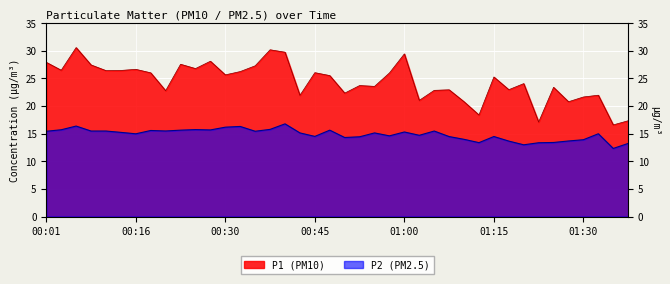

What is the lowest value of the P1 series?

16.6